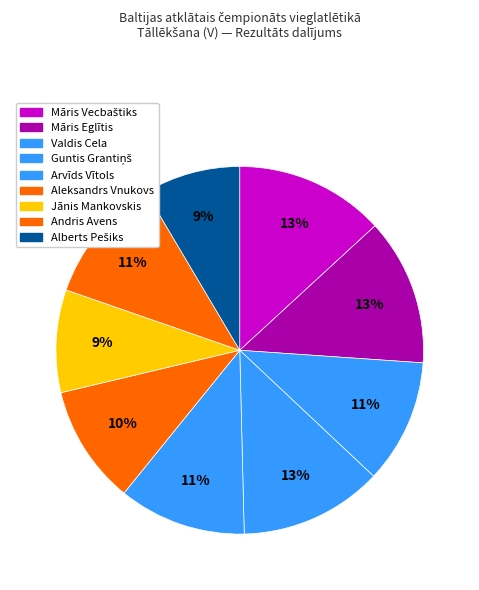

What is the largest slice in the pie chart?

Māris Vecbaštiks